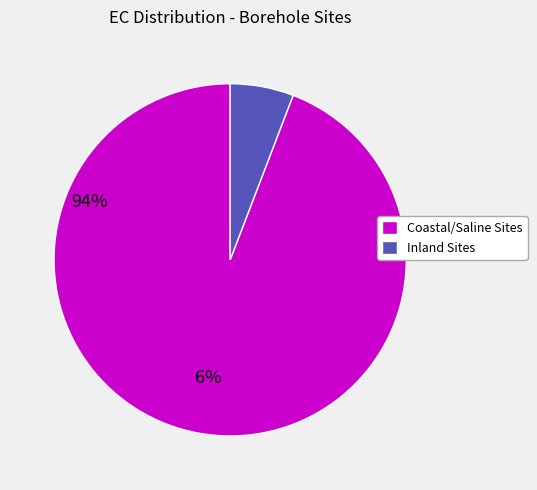

Is there a majority slice in this chart?

Yes